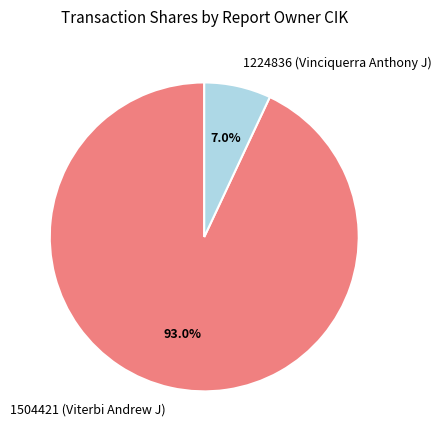

Combined, do 1224836 (Vinciquerra Anthony J) and 1504421 (Viterbi Andrew J) account for over 50%?

Yes